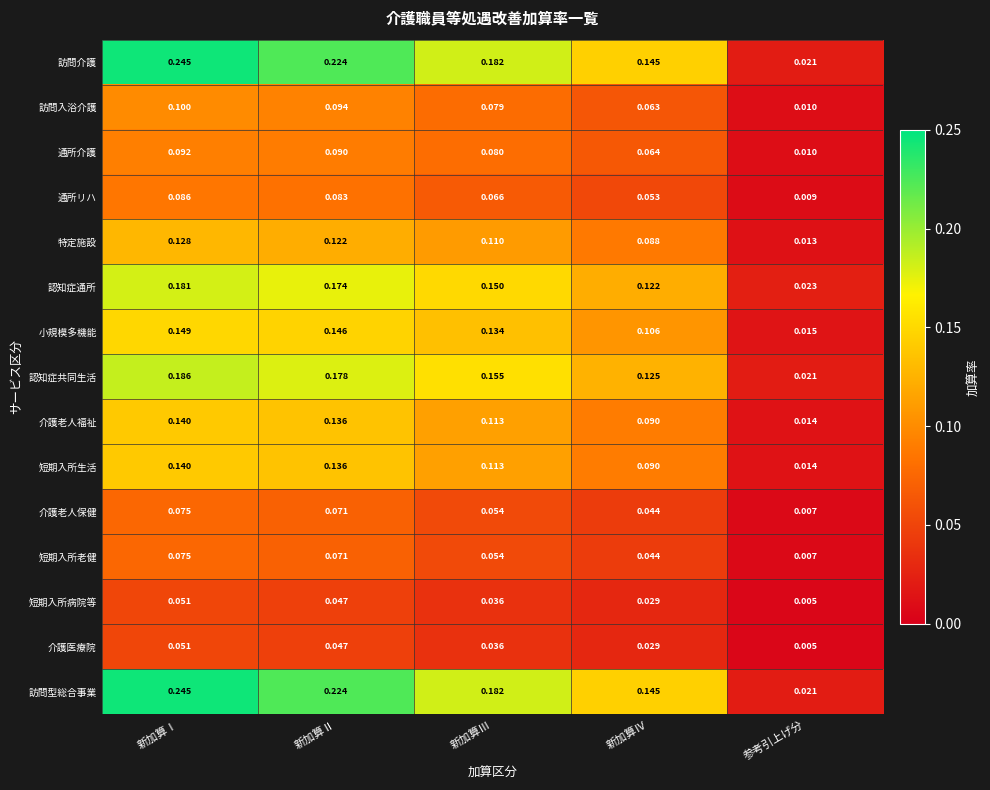

List the labels in order of 訪問型総合事業 value, smallest first.

参考引上げ分, 新加算Ⅳ, 新加算Ⅲ, 新加算Ⅱ, 新加算Ⅰ